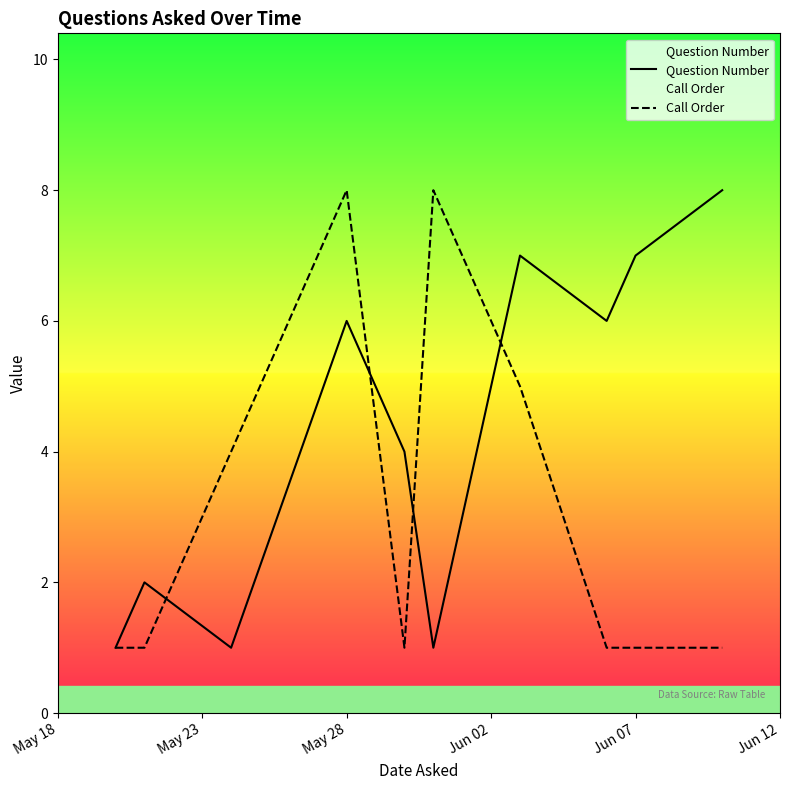

Which series has the largest total across all categories?

Question Number